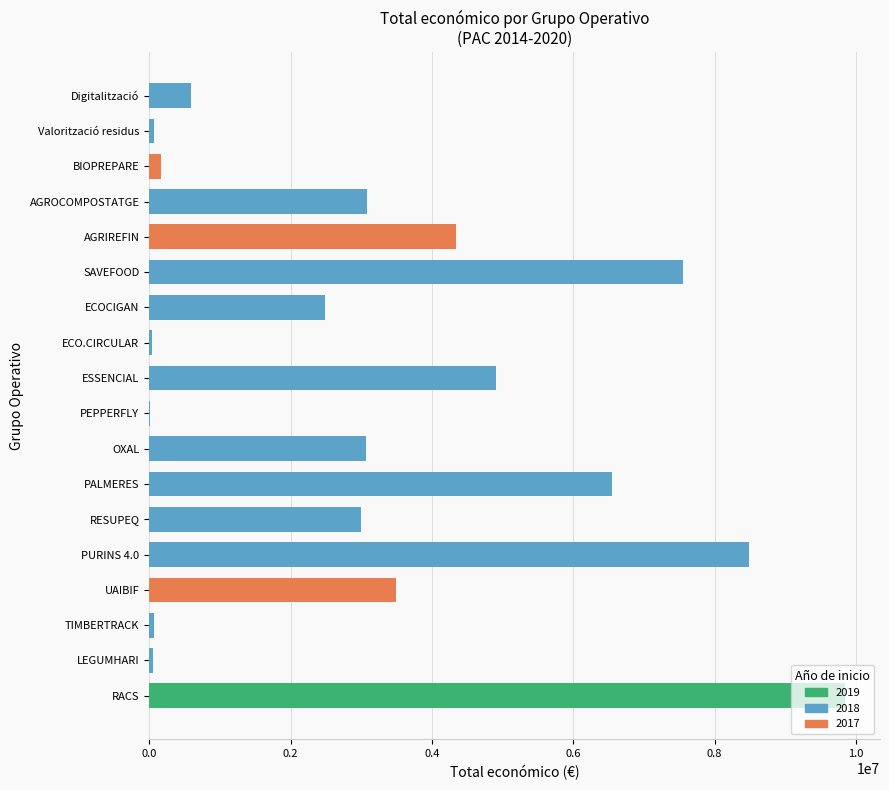

True or false: the data shows 3062871 at OXAL.

True